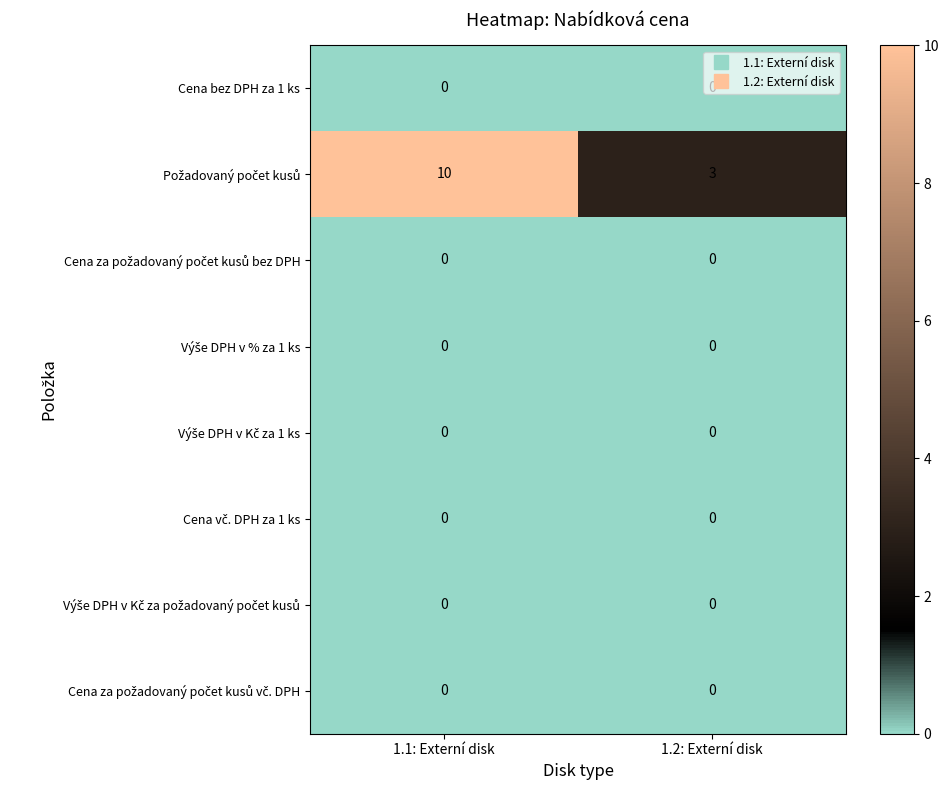

True or false: Cena bez DPH za 1 ks has a value of 0 at 1.1: Externí disk.

True